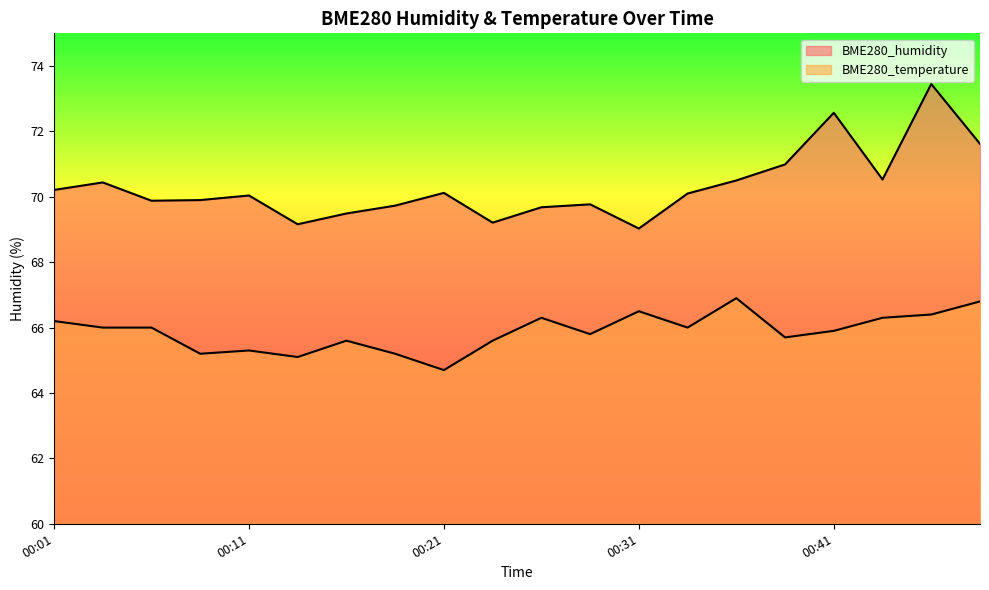

In BME280_temperature, how many points are higher than both neighbors (excluding endpoints)?

5